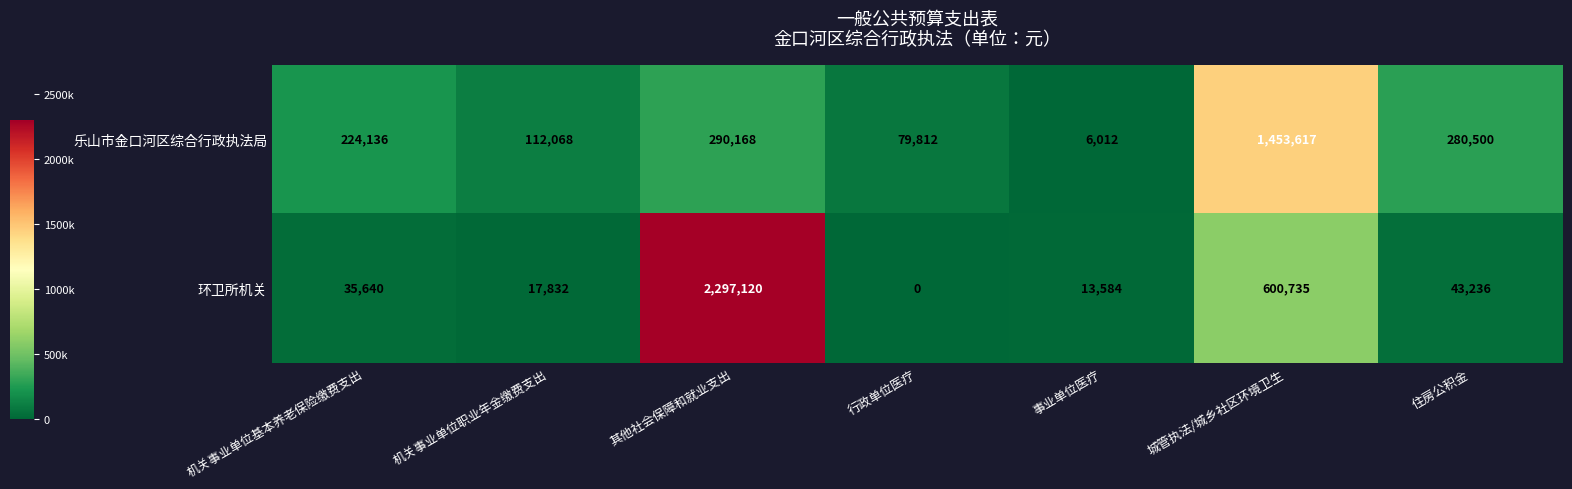

At which category does the chart reach its peak across all series?

其他社会保障和就业支出